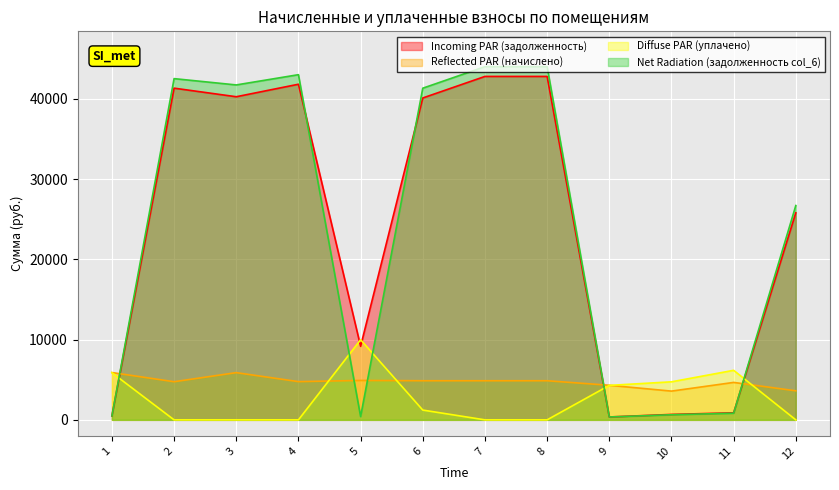

Reading left to right, transcribe all the data shown in this chart.

Incoming PAR (задолженность): 491.4	41341.6	40272.4	41830.9	9167.4	40118.6	42803.5	42803.5	359.1	675.8	880.2	25805.7
Reflected PAR (начислено): 5897.4	4752.5	5885.2	4764.7	4912.4	4875.6	4875.6	4875.6	4309.2	3582.8	4666.2	3619.7
Diffuse PAR (уплачено): 5878.7	0.0	0.0	0.0	9986.1	1218.9	0.0	0.0	4295.6	4741.5	6175.3	0.0
Net Radiation (задолженность col_6): 491.4	42529.7	41743.7	43022.1	409.4	41337.5	44022.4	44022.4	359.1	636.0	828.2	26710.6